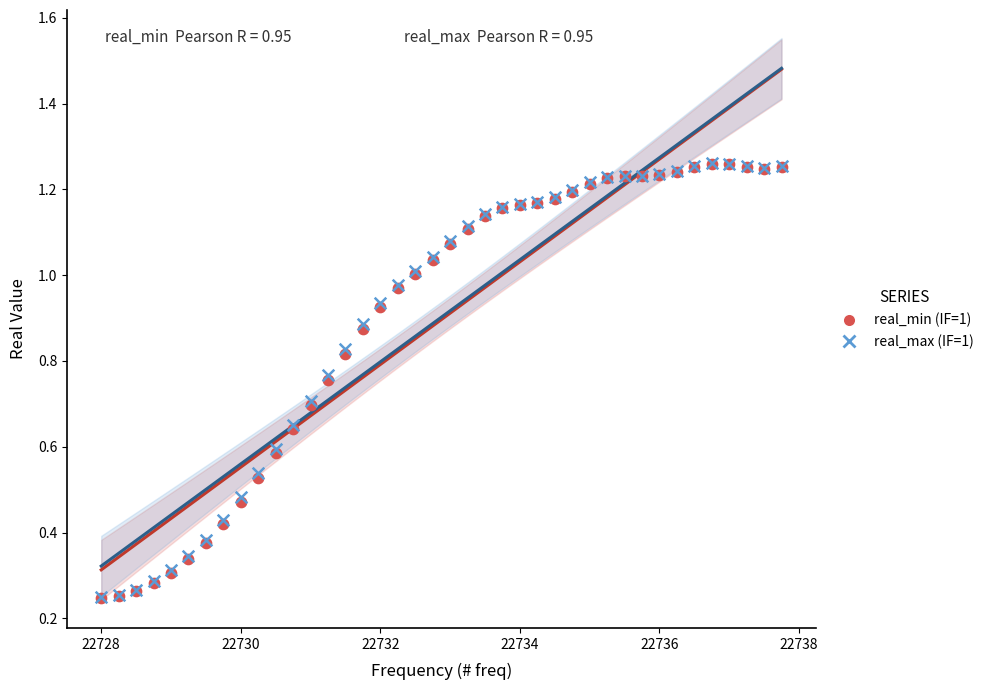

What are all the series names shown in the legend?

real_min (IF=1), real_max (IF=1)